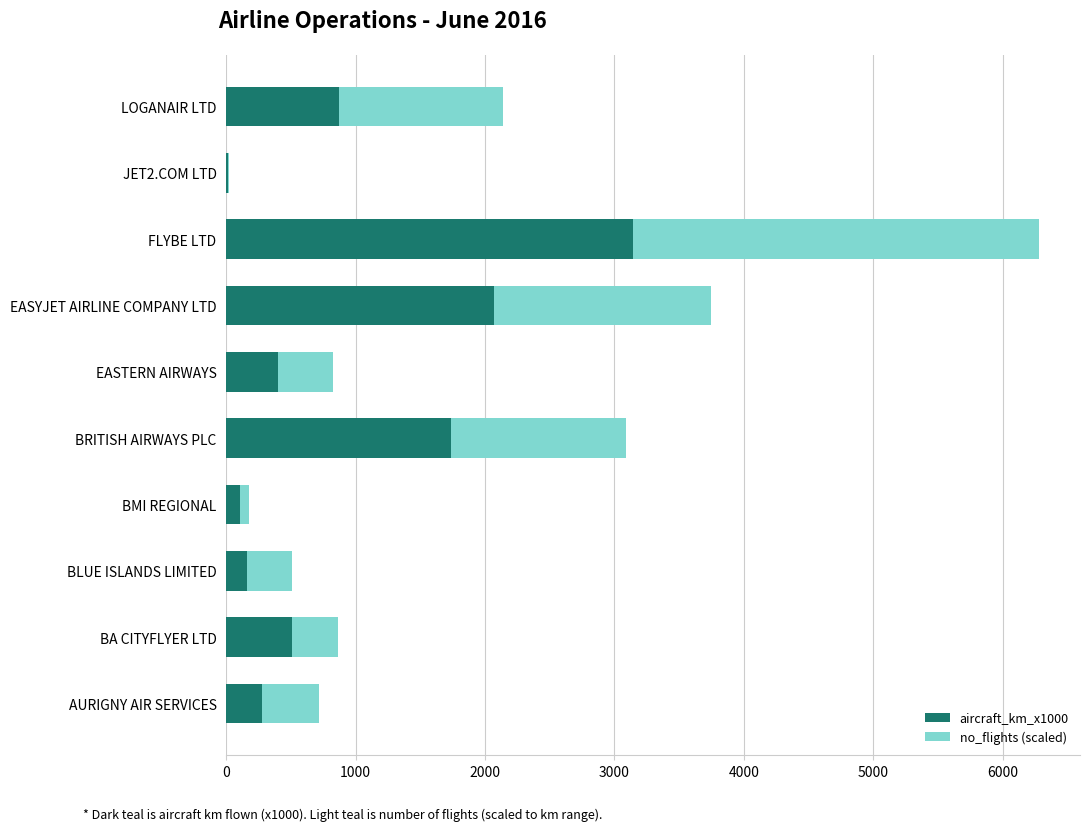

What is the total value across all series at AURIGNY AIR SERVICES?

717.6